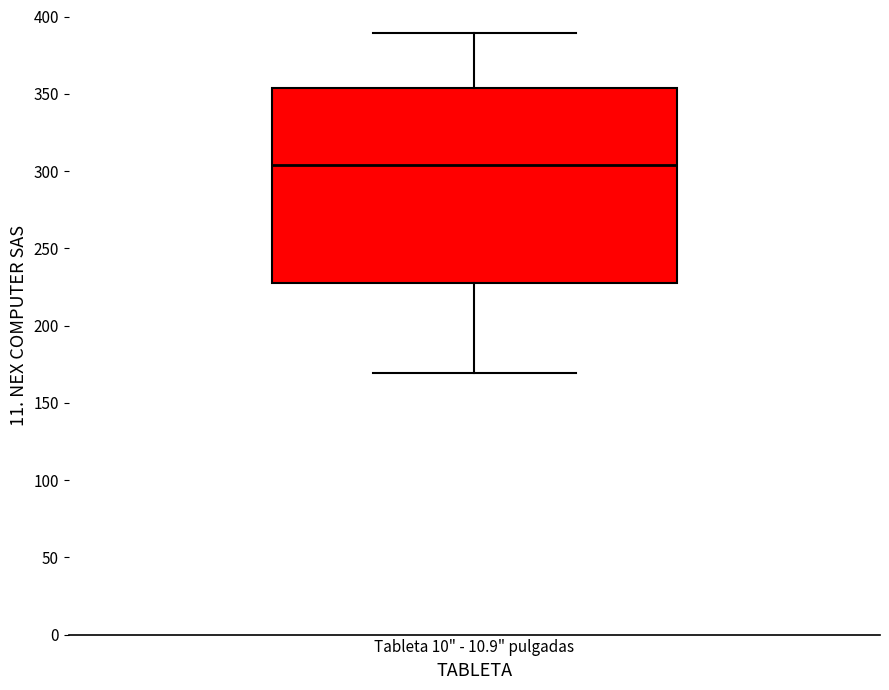

Transcribe this box plot: give where the median line is, the range the box spans, and where the two whiskers end, as read against the y-axis. The values are not printed on the chart, so give them approximately, as read against the axis.

median 305, box 230 to 355, whiskers 170 to 390